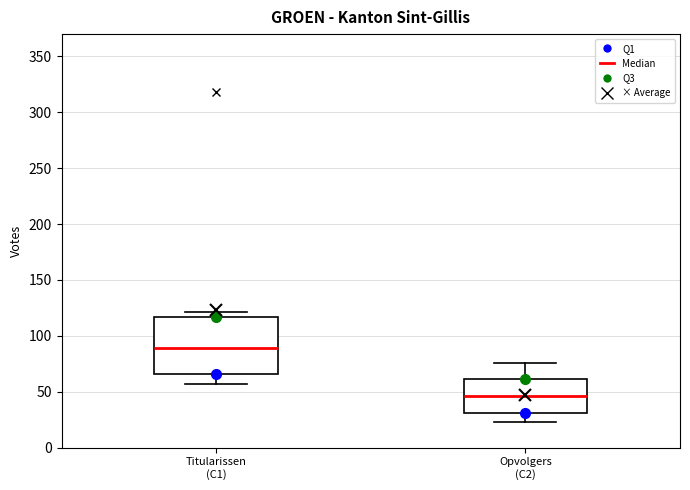

Which box has the lowest median line?

Opvolgers (C2)